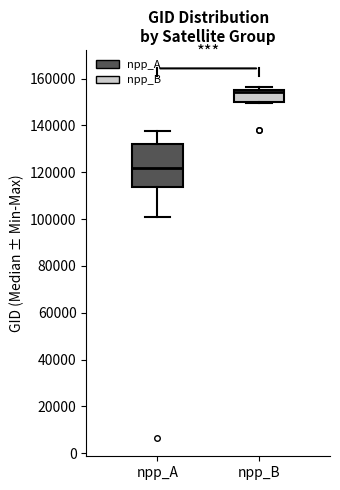

Which box is the tallest, from its lower edge to its upper edge?

npp_A